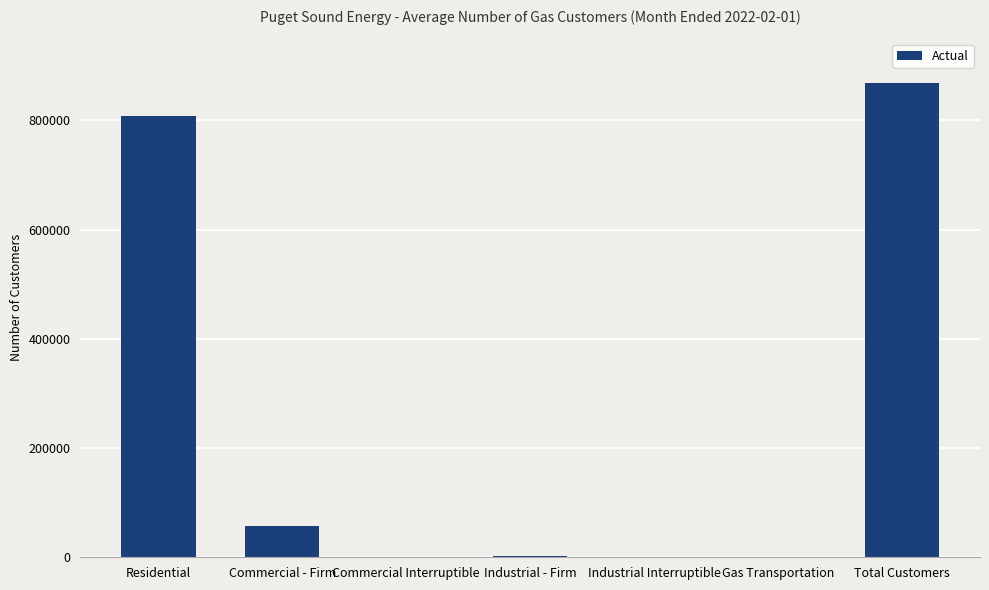

What is the sum of all values?

1735114